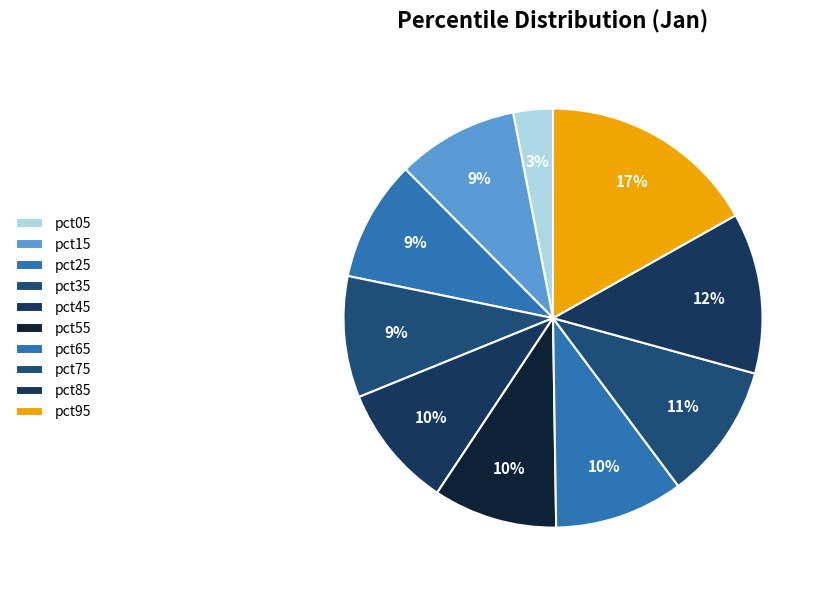

What percentage is the pct15 slice, to the nearest percent?

9%